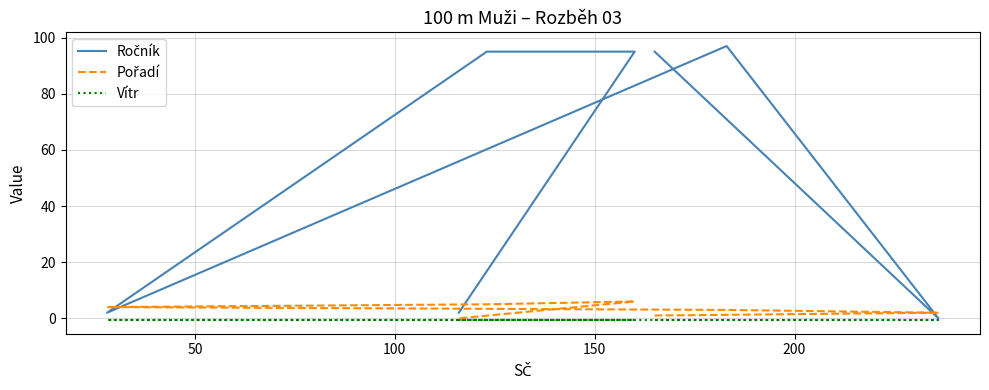

At how many categories does at least one series exceed 61?

4